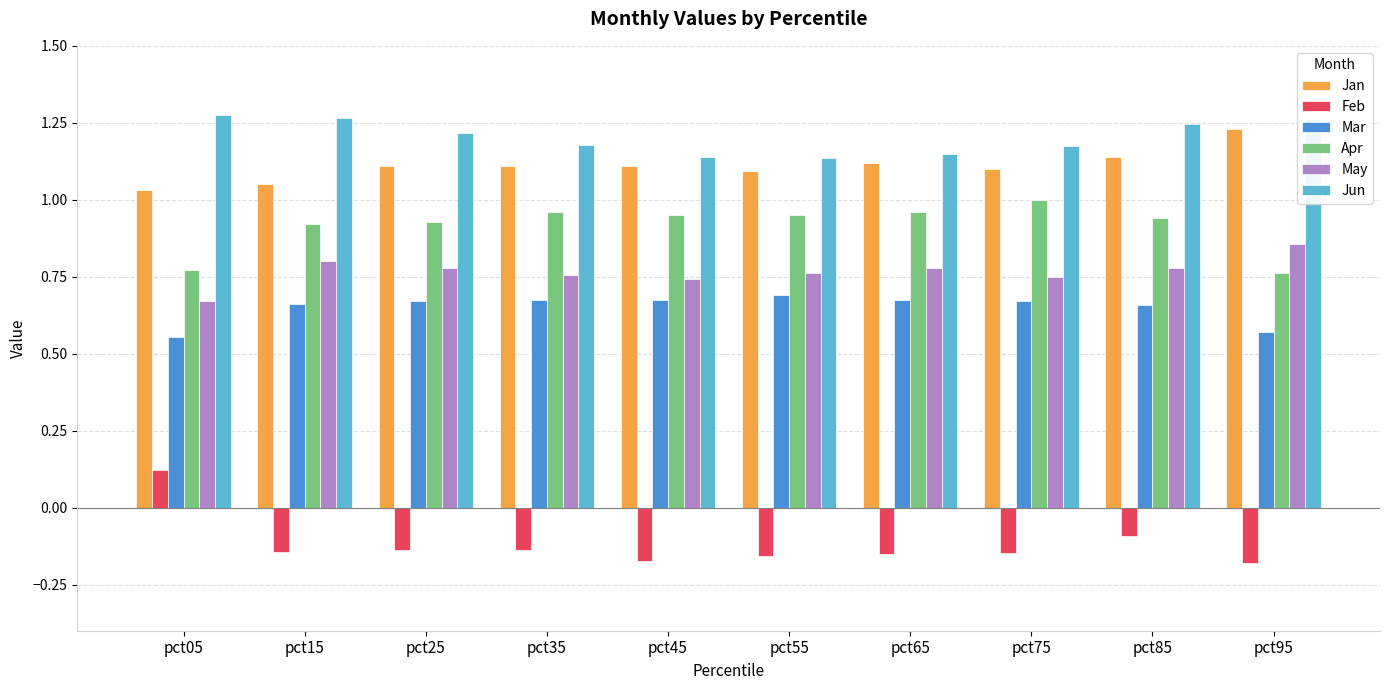

Is it true that Jan equals 1.1 at pct25?

True